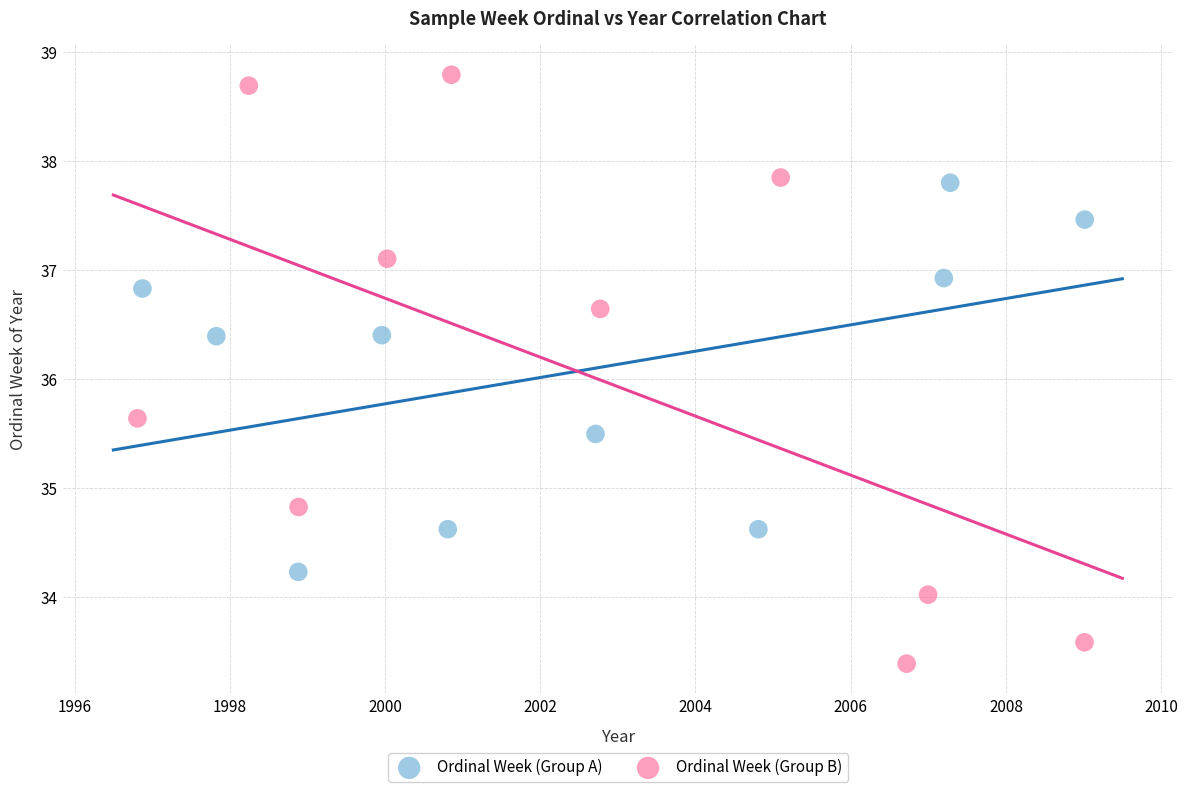

Which series reaches the minimum Y coordinate?

Ordinal Week (Group B)